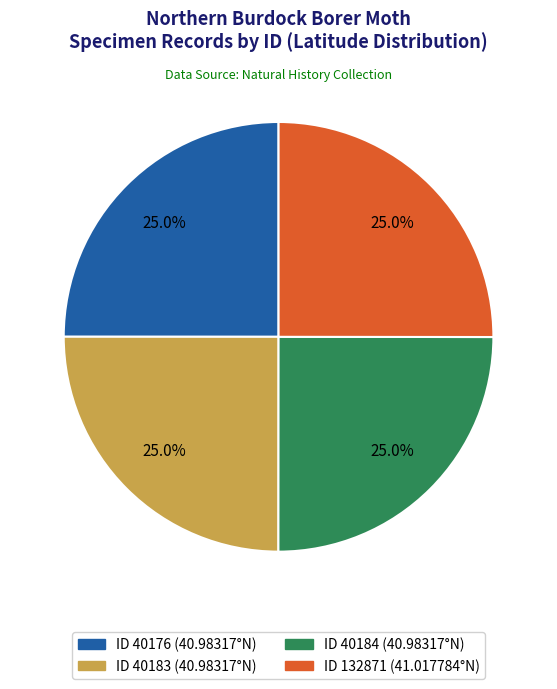

Is there any slice that represents more than half of the pie?

No